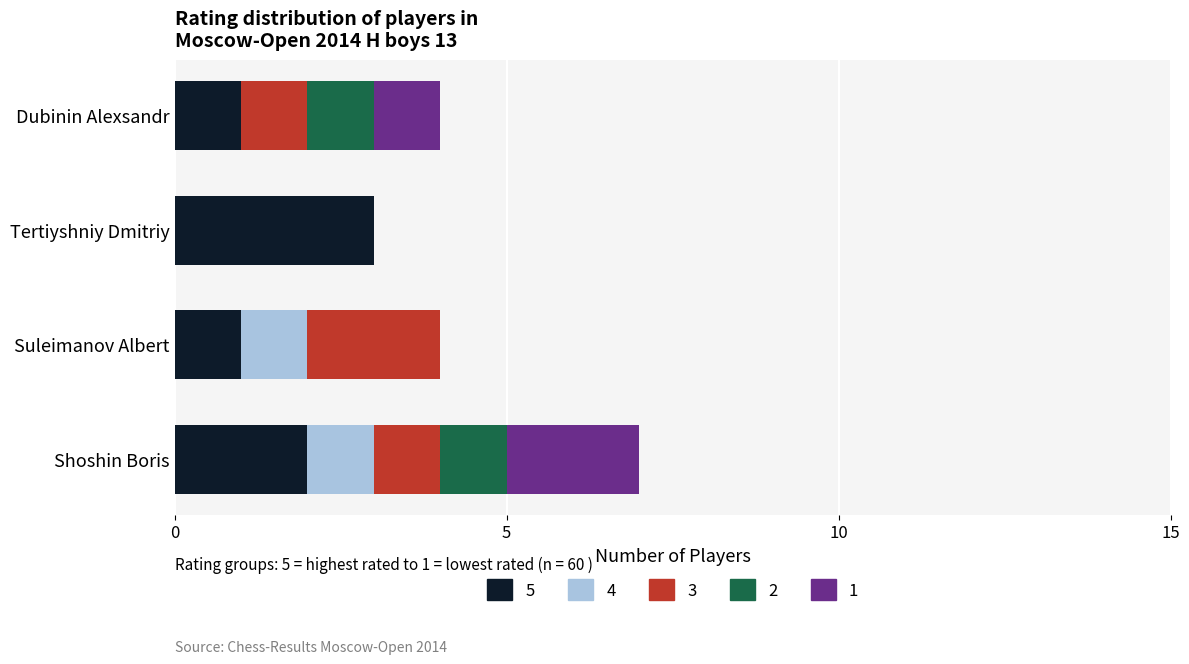

At which label does 5 reach its peak?

Tertiyshniy Dmitriy